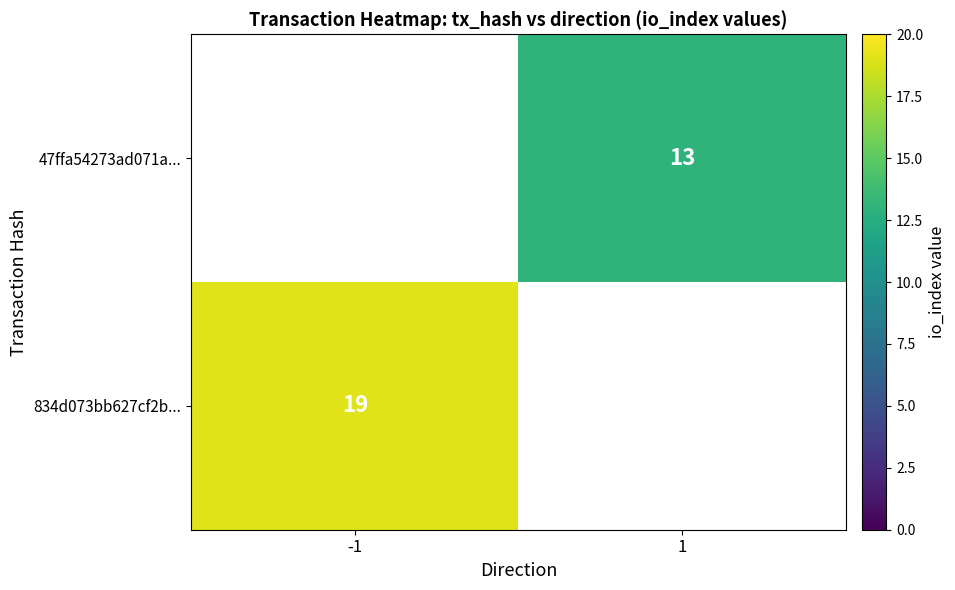

What is the smallest value displayed?

13.0